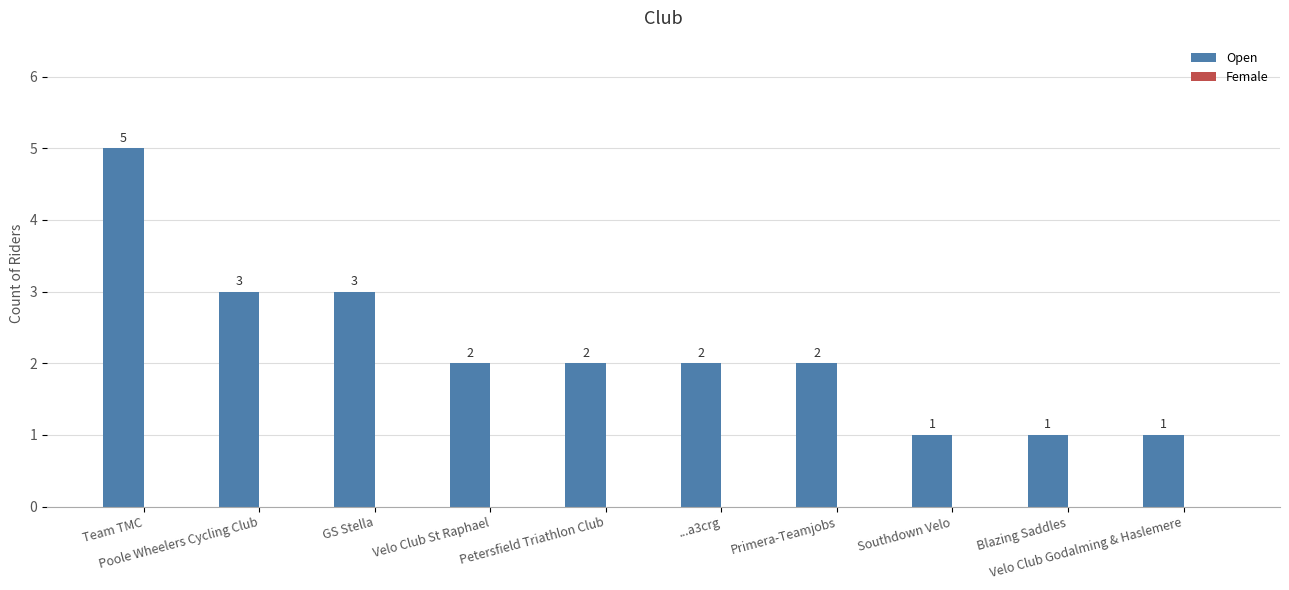

What is the difference between the maximum and minimum values?

4